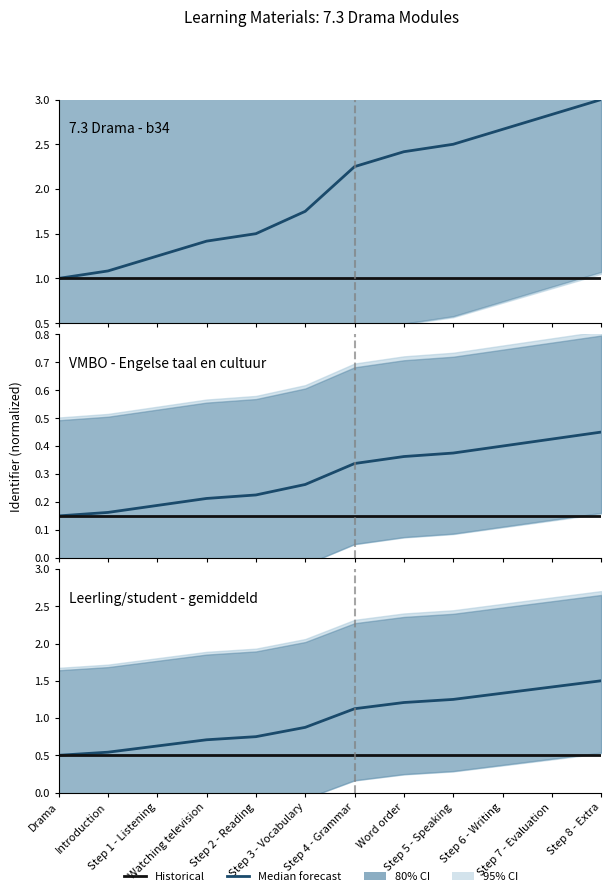

What position from the right is Watching television?

9